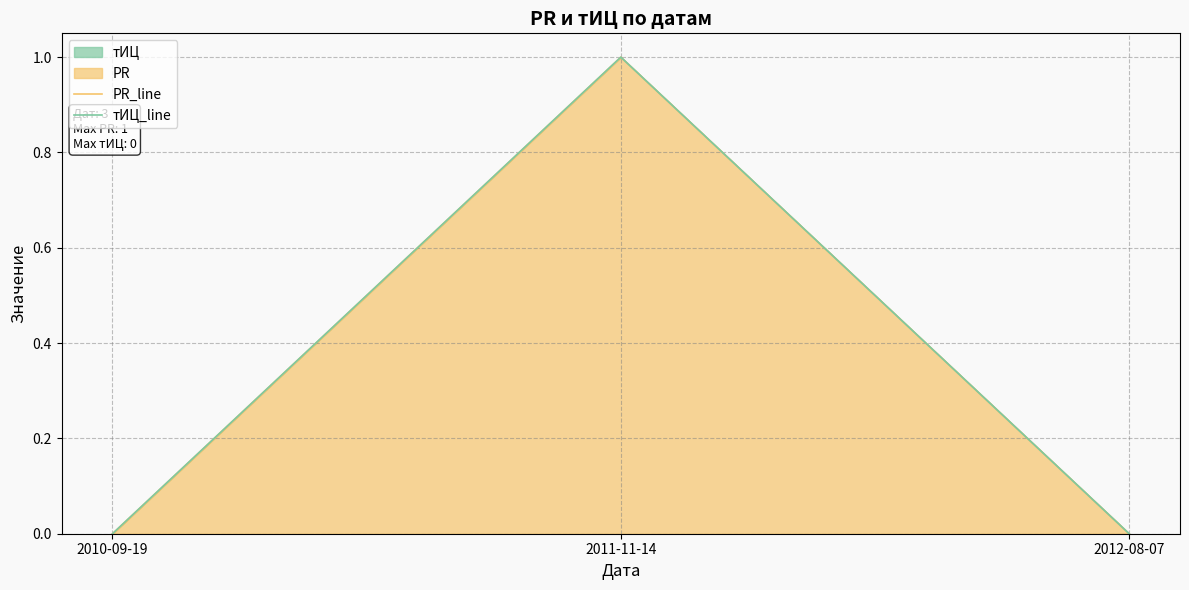

Reading right to left, extract all data points from this chart.

PR_line: 0	1	0
тИЦ_line: 0	1	0